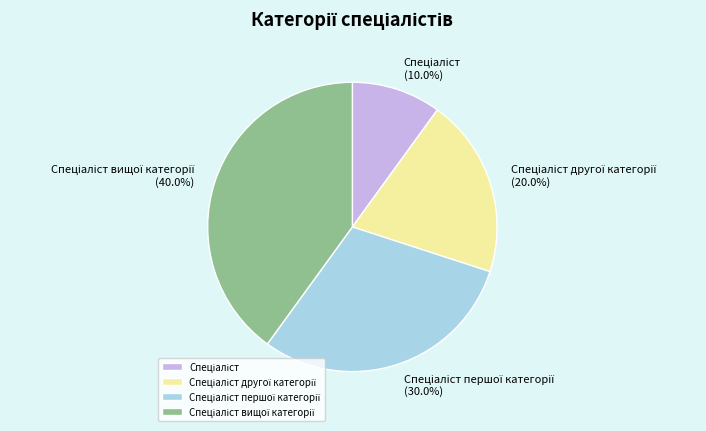

Does any single category account for the majority?

No